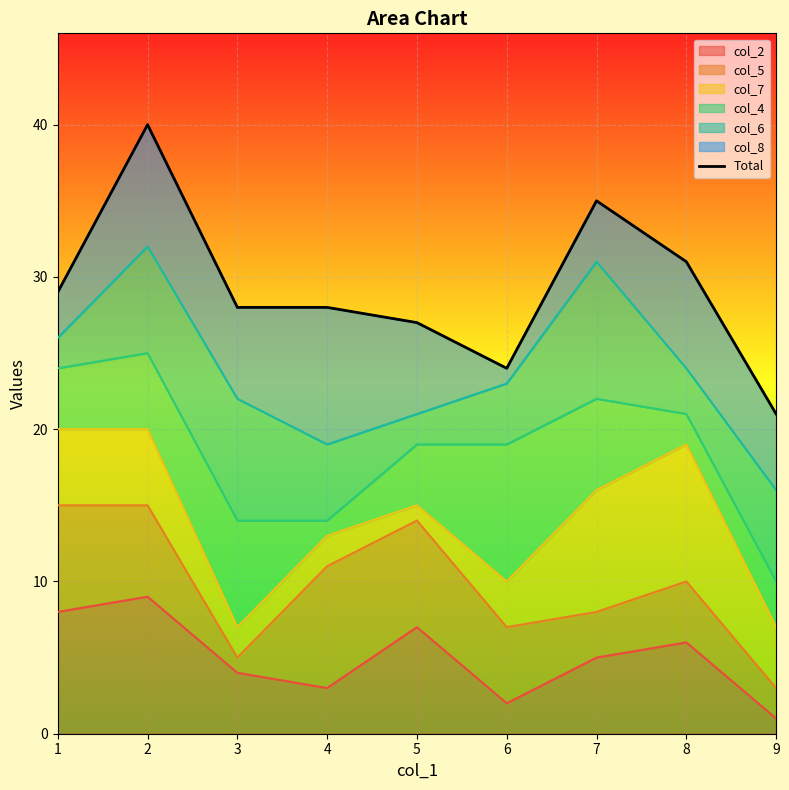

How many points are lower than both their immediate neighbors (excluding endpoints)?

1